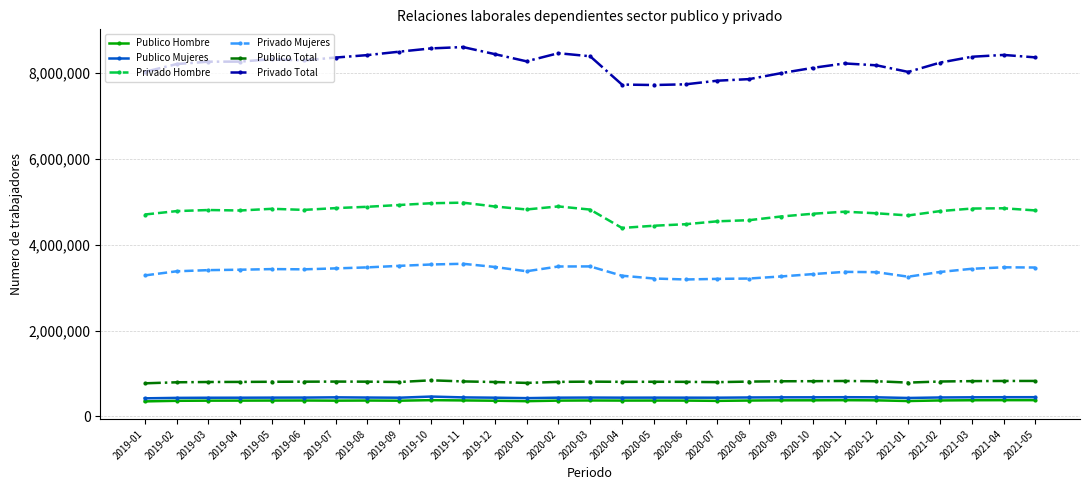

Is it true that Privado Hombre equals 4659394 at 2020-09?

True